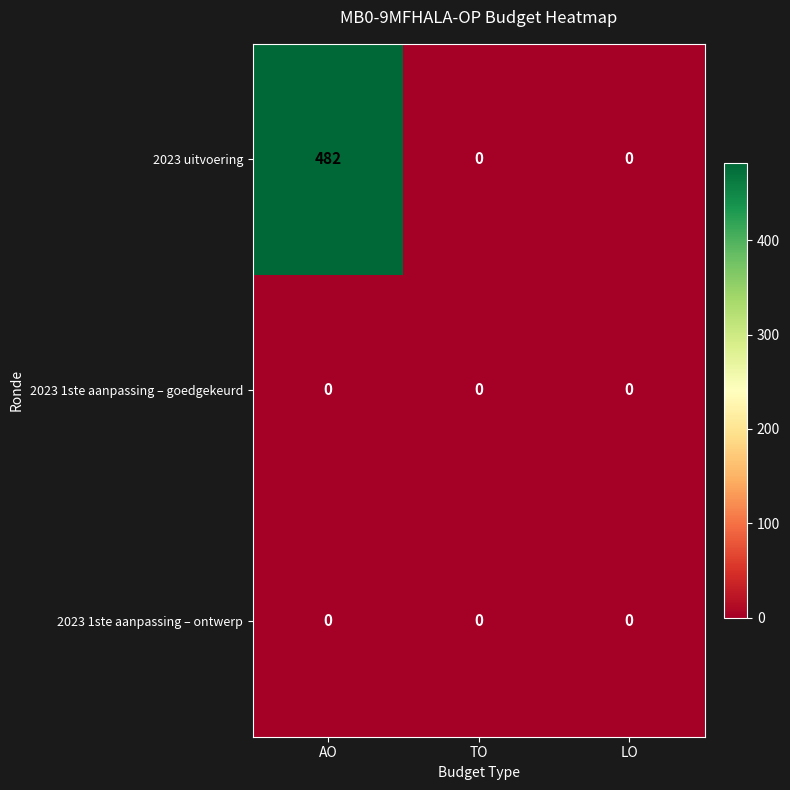

The value of 2023 uitvoering at LO is 0. True or false?

True